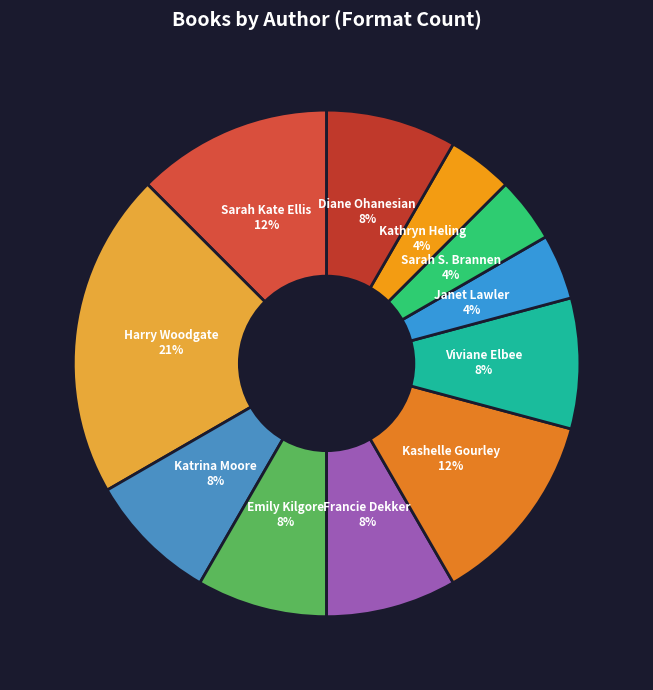

The Diane Ohanesian slice represents 15% of the pie. True or false?

False